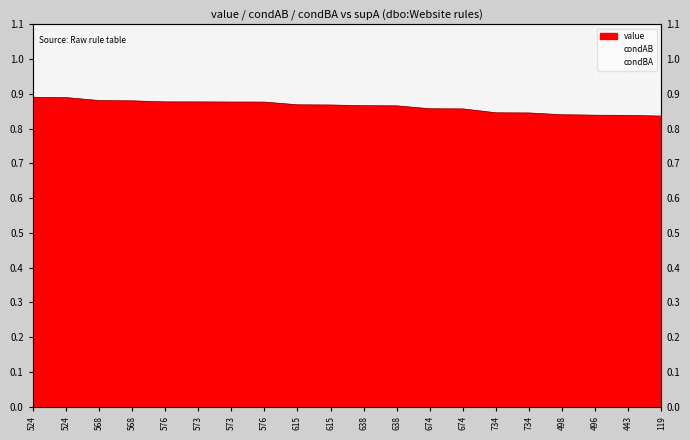

How many lines are shown in the chart?

1